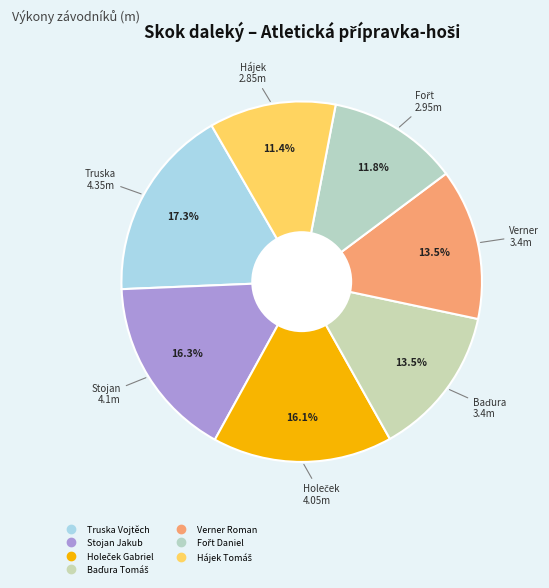

How many segments does this pie chart have?

7